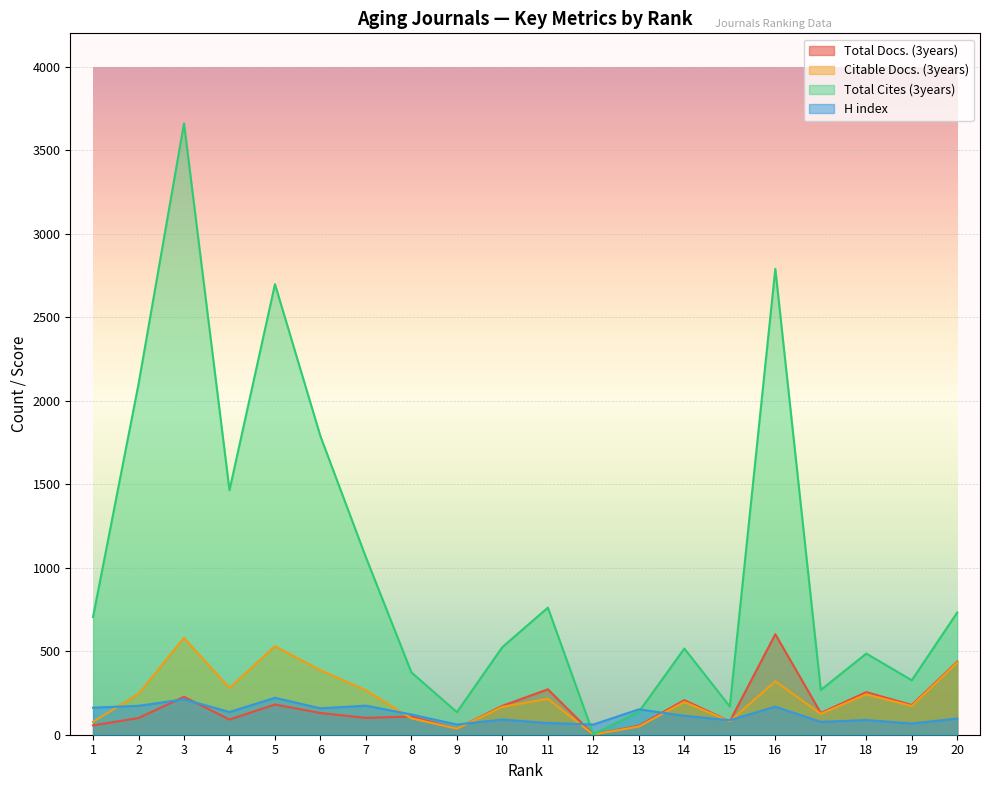

True or false: Total Cites (3years) and Citable Docs. (3years) intersect in this chart.

False